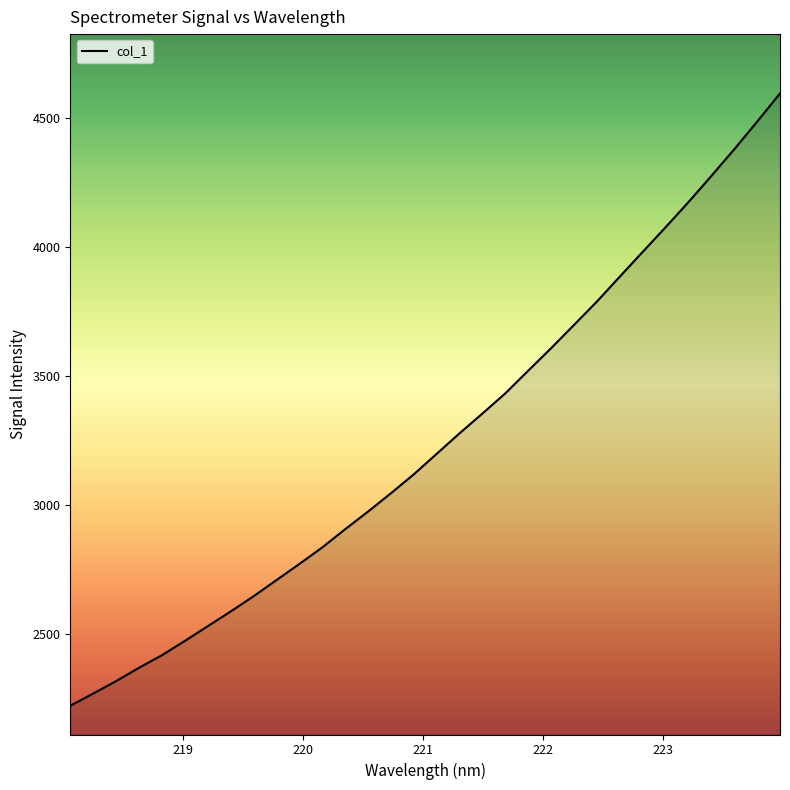

What is the greatest value displayed?

4594.1